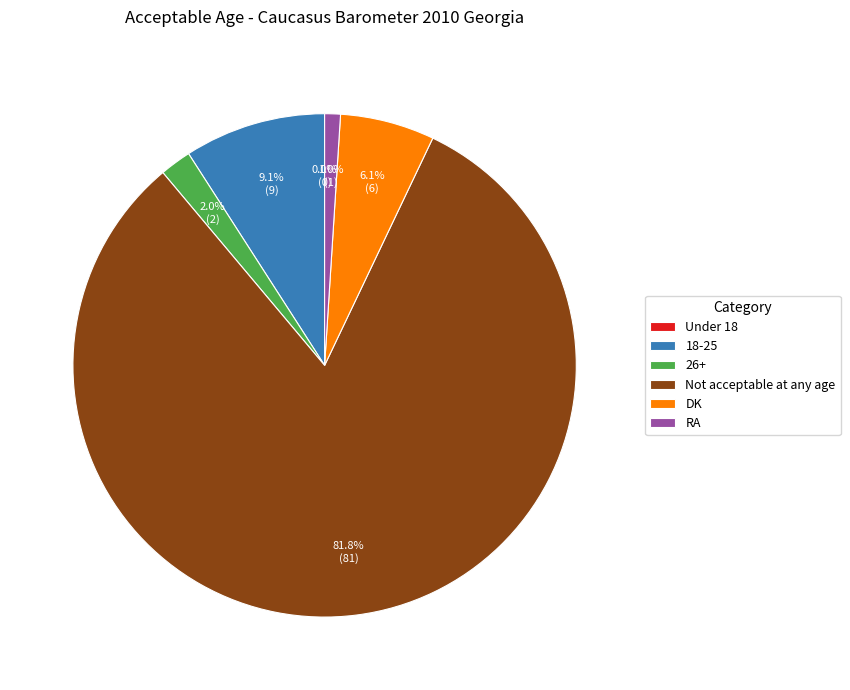

To the nearest percent, what is the average slice percentage?

17%